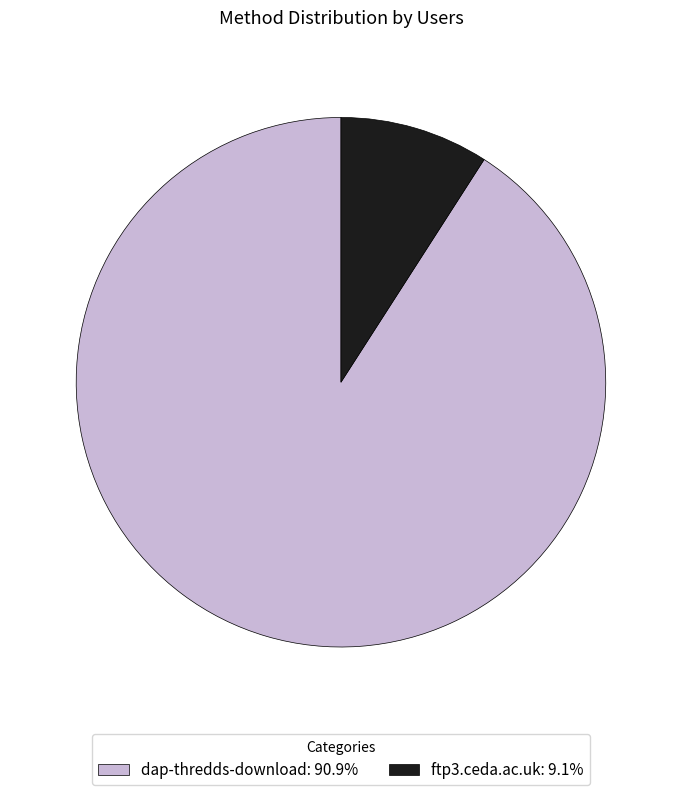

How many slices are in this pie chart?

2